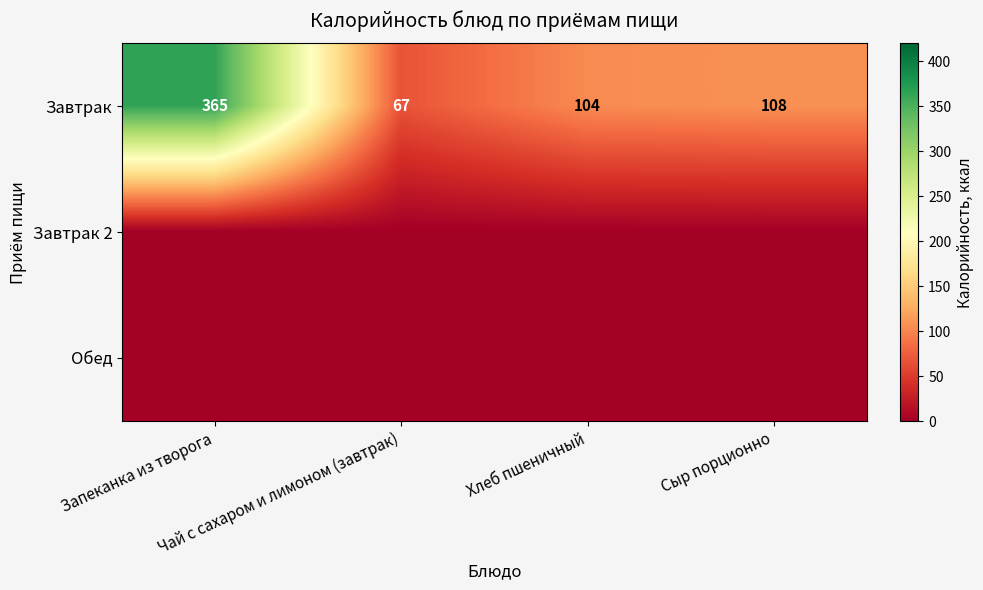

How many data points does each series have?

4